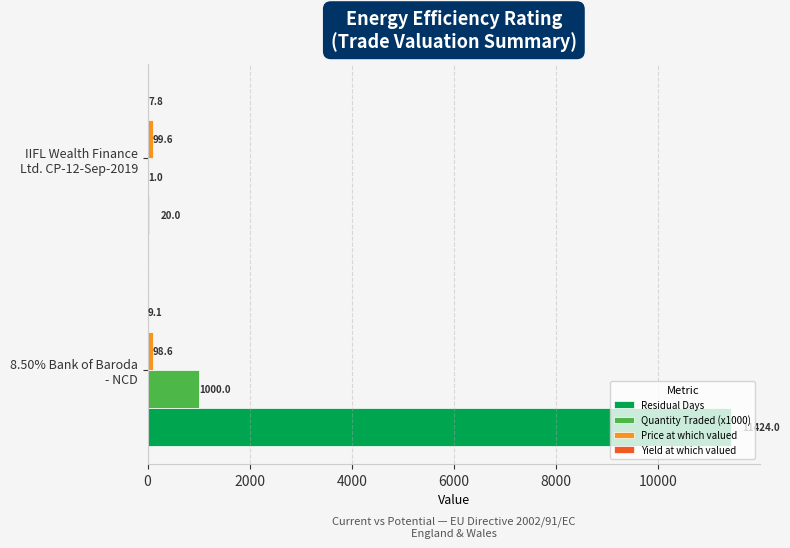

Count the number of categories in the chart.

2